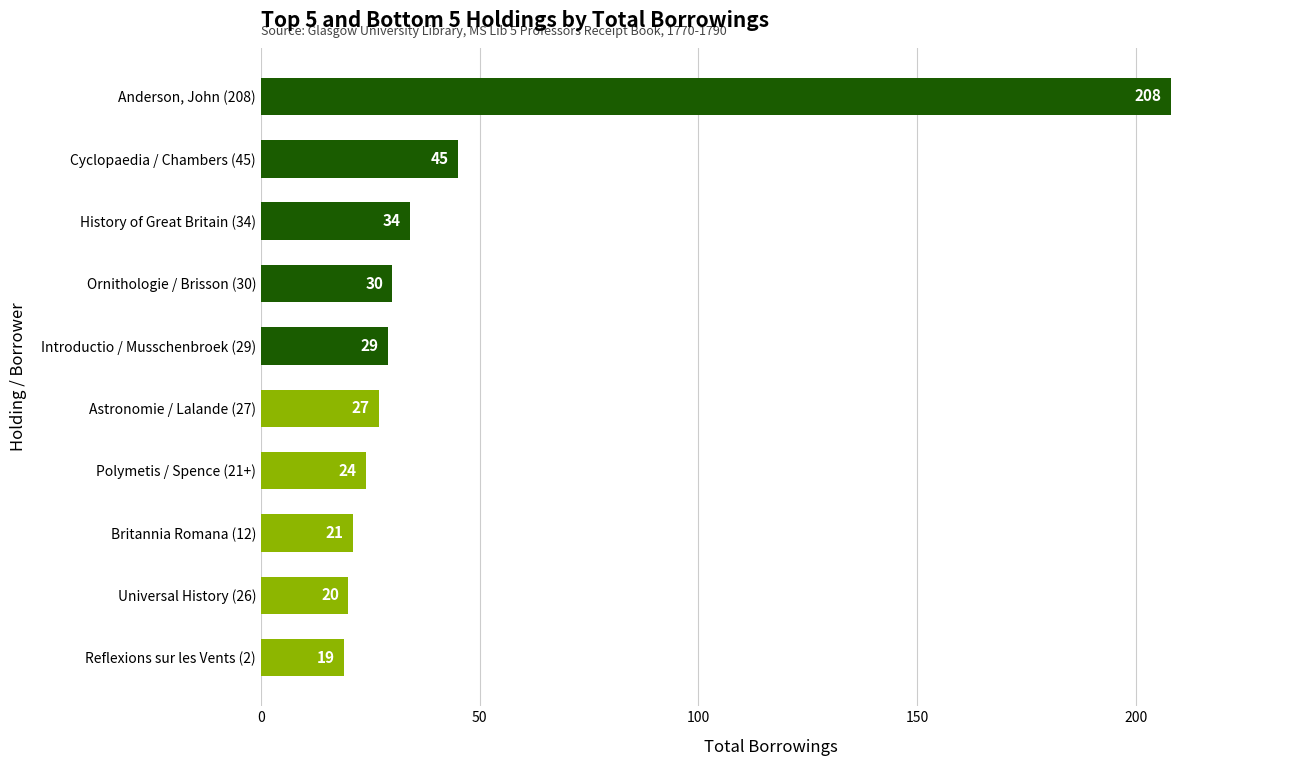

List the labels in order of value, smallest first.

Reflexions sur les Vents (2), Universal History (26), Britannia Romana (12), Polymetis / Spence (21+), Astronomie / Lalande (27), Introductio / Musschenbroek (29), Ornithologie / Brisson (30), History of Great Britain (34), Cyclopaedia / Chambers (45), Anderson, John (208)